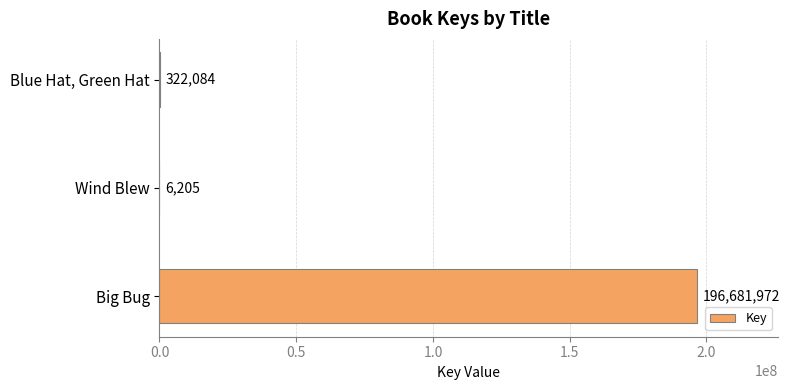

What is the approximate value at Blue Hat, Green Hat, to the nearest 50?

322100